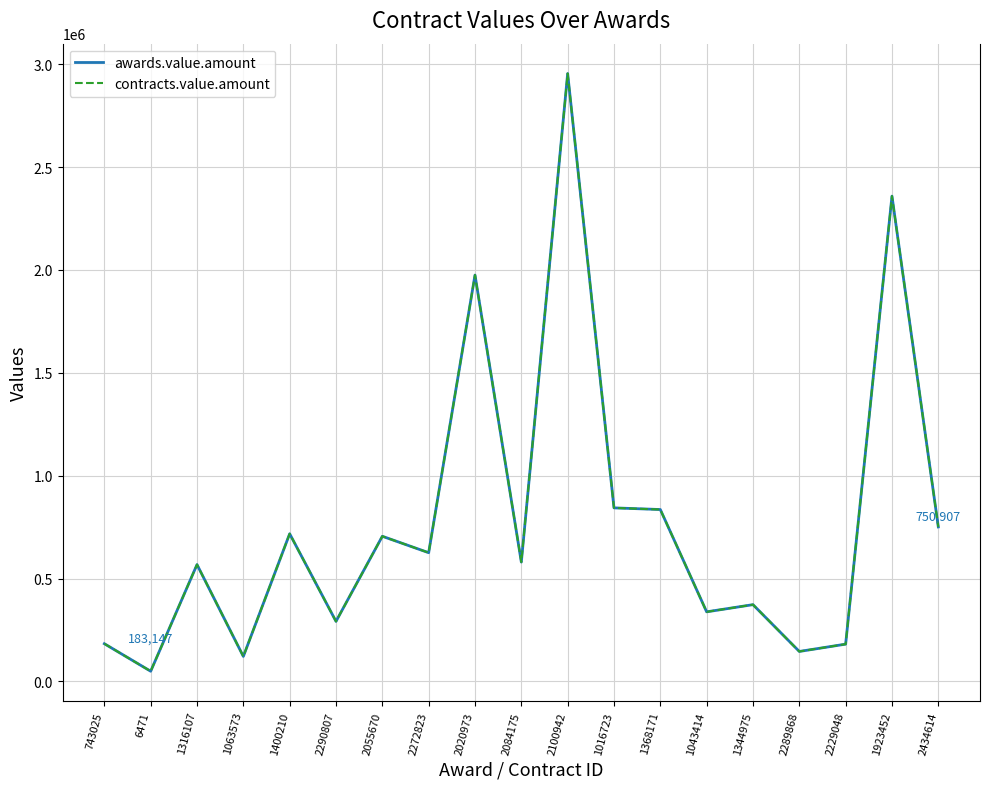

Is this an area chart (filled region under the line)?

No